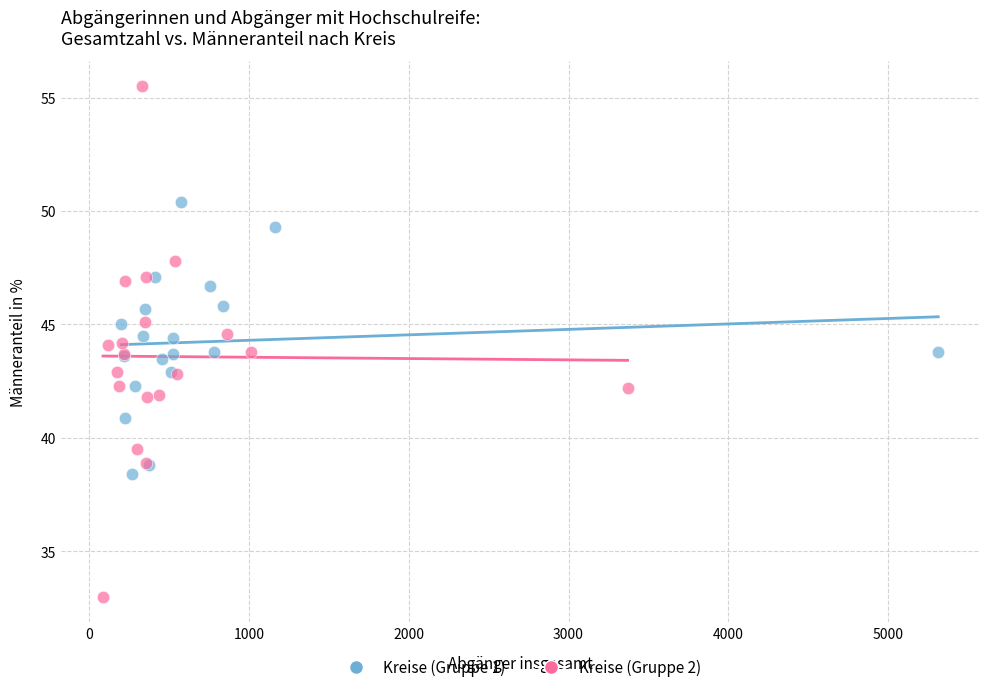

Which series contains the lowest Y value?

Kreise (Gruppe 2)